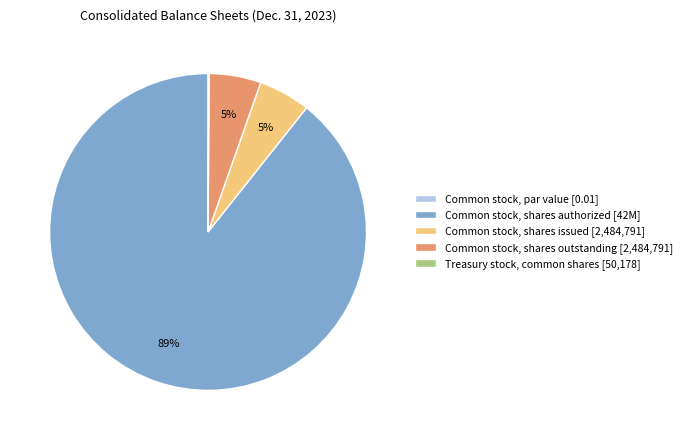

To the nearest percent, what is the average slice percentage?

20%